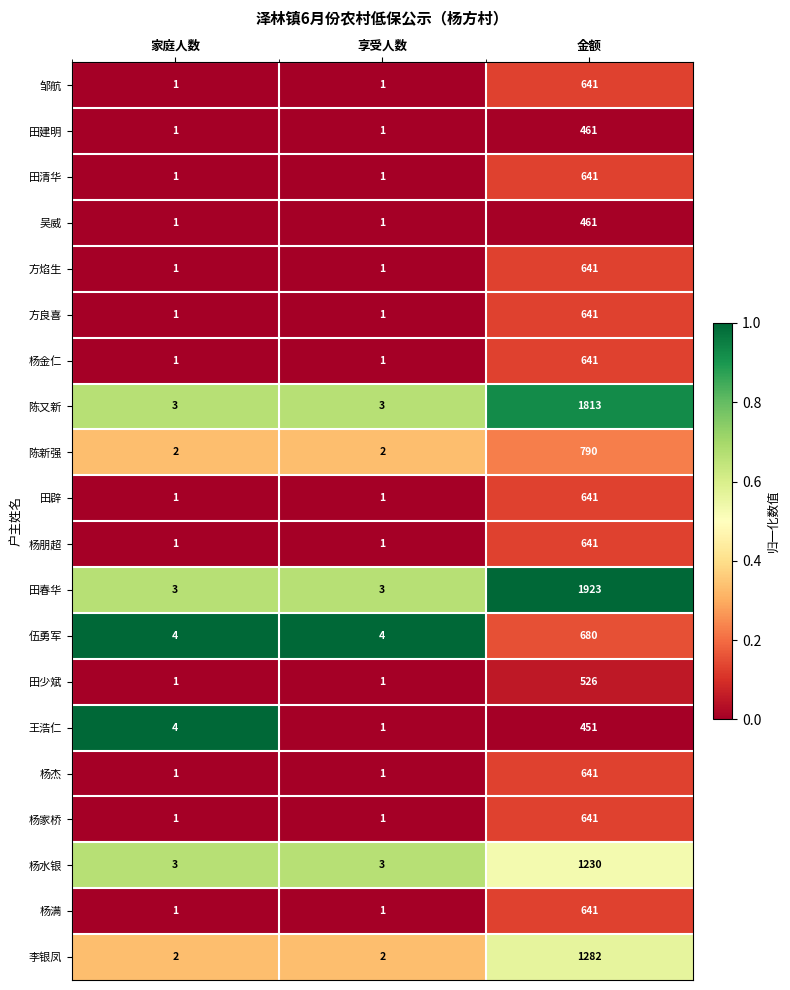

At which category is the sum across all series the highest?

金额